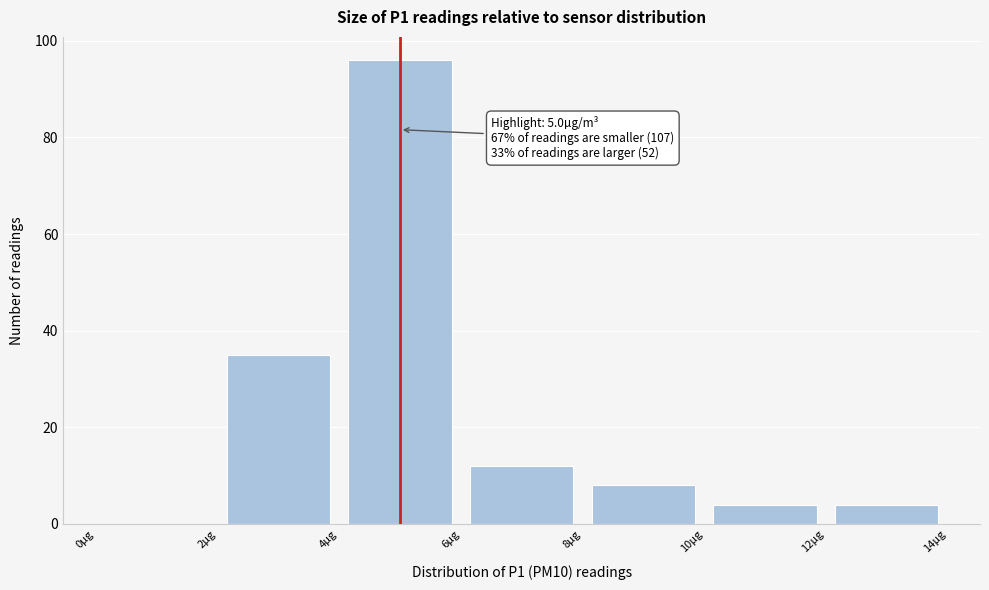

Which range on the x-axis has the tallest bar?

4 to 6